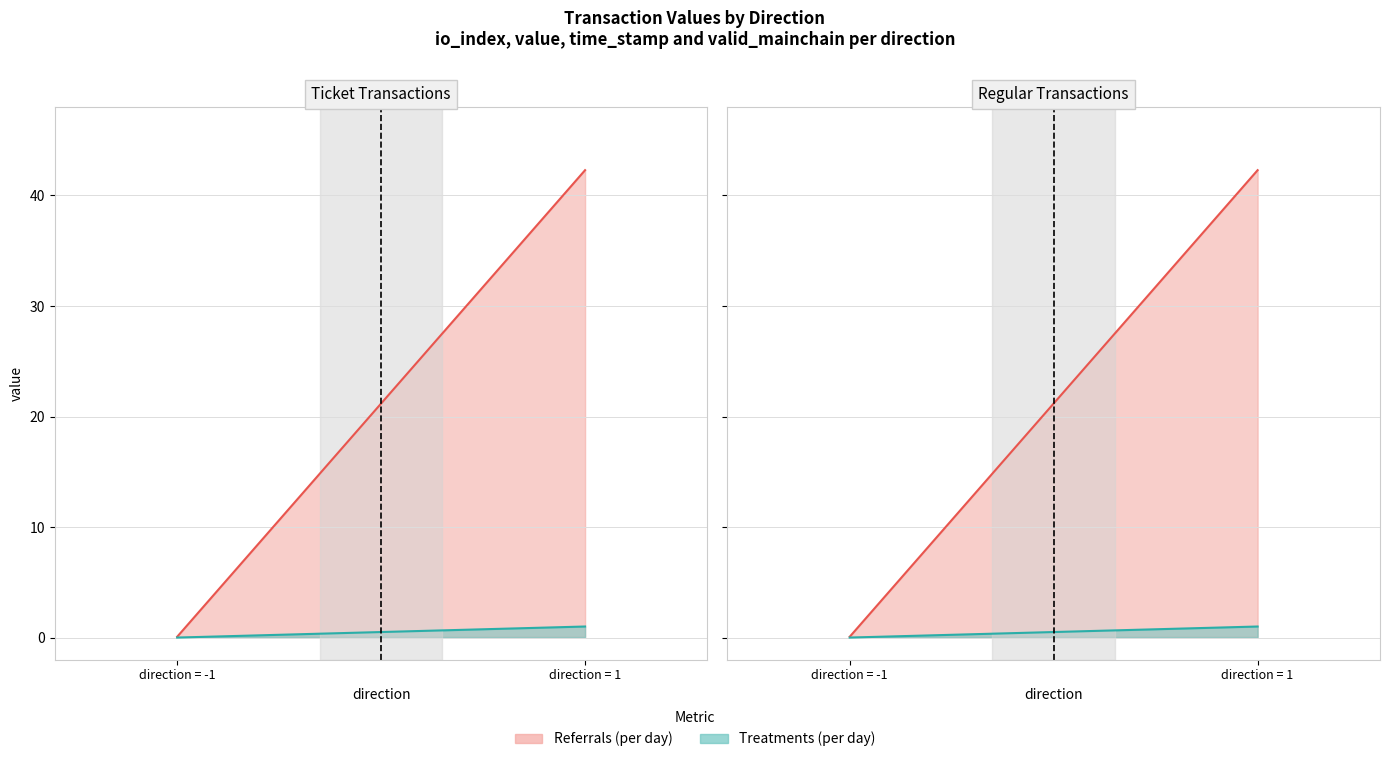

Where does the Referrals (per day) series first go above 42?

1